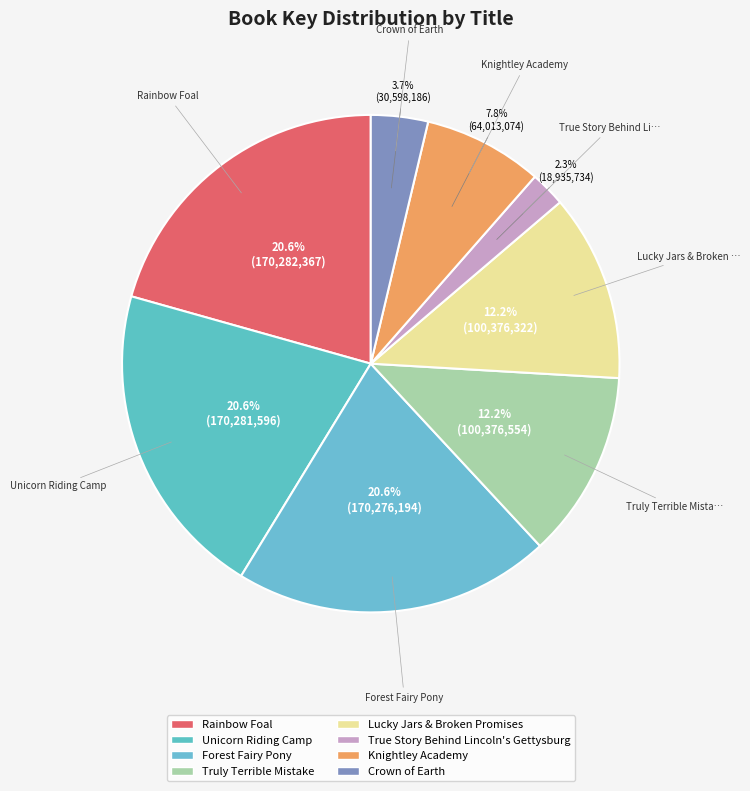

How many segments does this pie chart have?

8